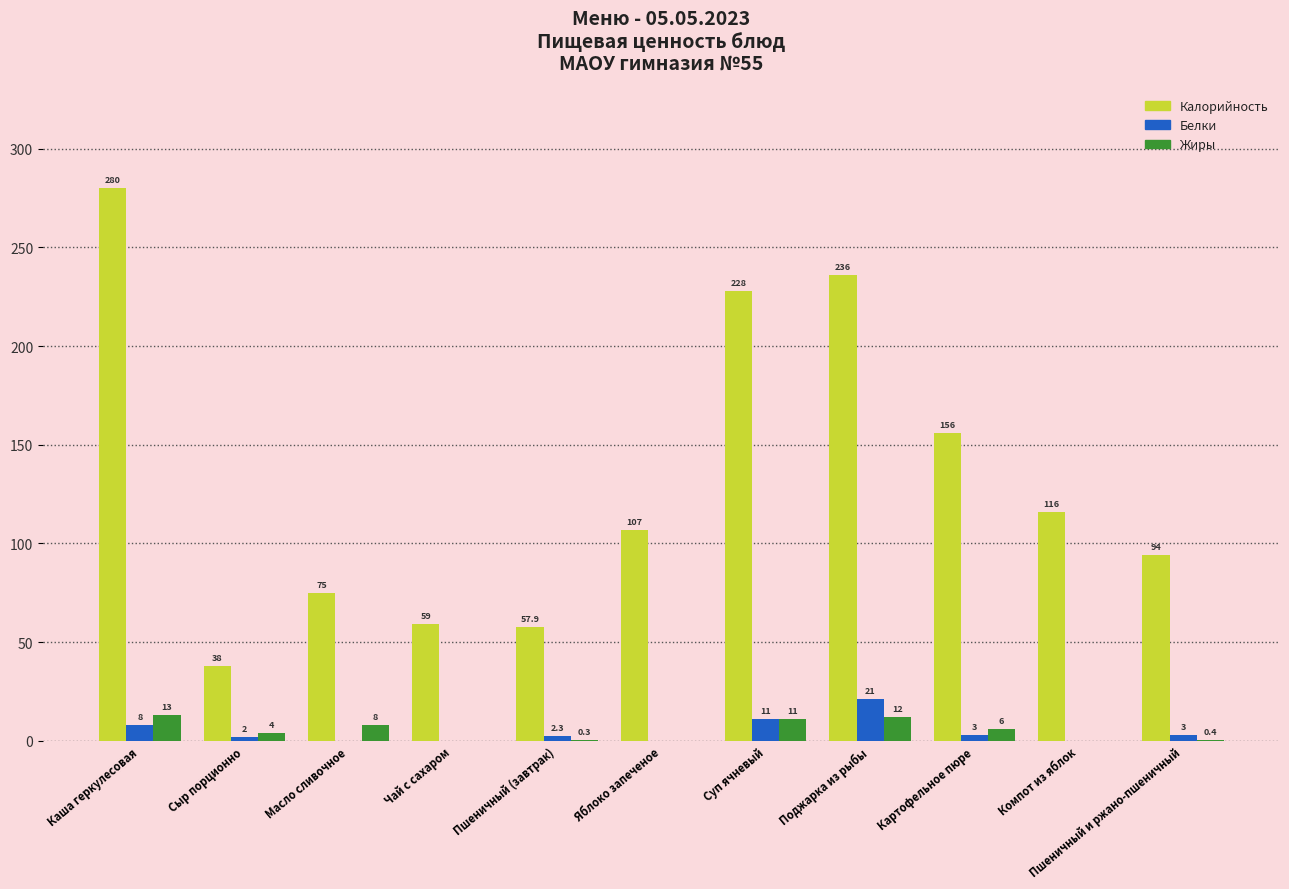

Reading left to right, extract all data points from this chart.

Калорийность: Каша геркулесовая=280.0	Сыр порционно=38.0	Масло сливочное=75.0	Чай с сахаром=59.0	Пшеничный (завтрак)=57.9	Яблоко запеченое=107.0	Суп ячневый=228.0	Поджарка из рыбы=236.0	Картофельное пюре=156.0	Компот из яблок=116.0	Пшеничный и ржано-пшеничный=94.0
Белки: Каша геркулесовая=8.0	Сыр порционно=2.0	Масло сливочное=0.0	Чай с сахаром=0.0	Пшеничный (завтрак)=2.3	Яблоко запеченое=0.0	Суп ячневый=11.0	Поджарка из рыбы=21.0	Картофельное пюре=3.0	Компот из яблок=0.0	Пшеничный и ржано-пшеничный=3.0
Жиры: Каша геркулесовая=13.0	Сыр порционно=4.0	Масло сливочное=8.0	Чай с сахаром=0.0	Пшеничный (завтрак)=0.3	Яблоко запеченое=0.0	Суп ячневый=11.0	Поджарка из рыбы=12.0	Картофельное пюре=6.0	Компот из яблок=0.0	Пшеничный и ржано-пшеничный=0.4